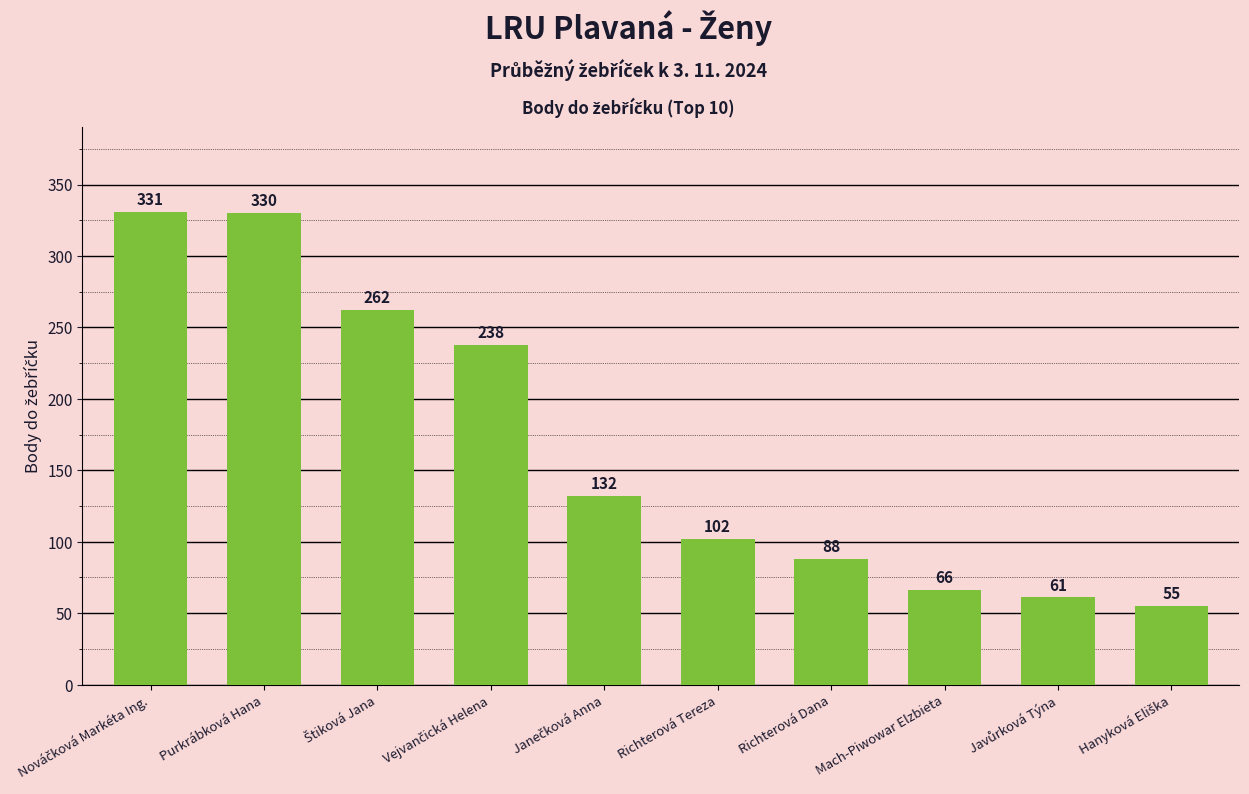

What is the difference between the second highest and minimum values?

275